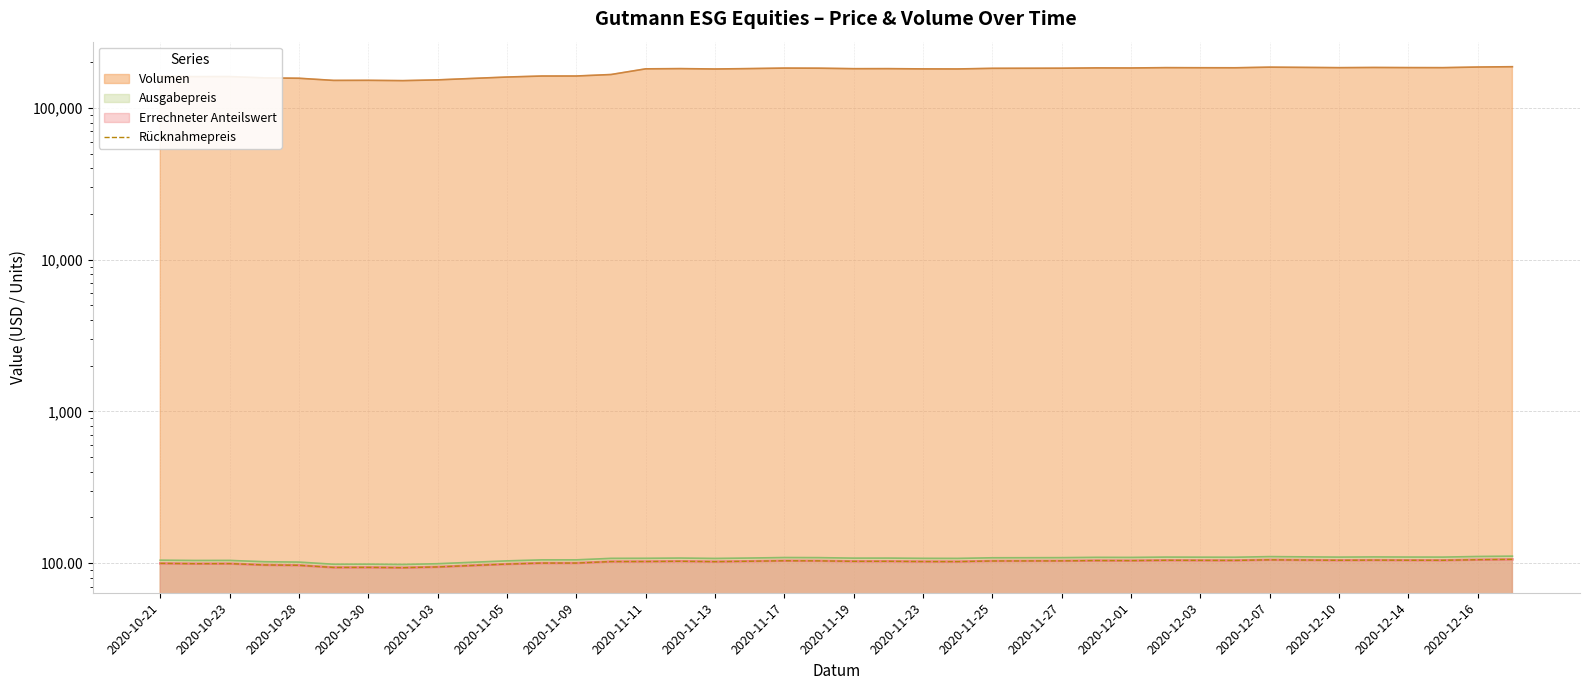

What is the change in value from 2020-10-23 to 39?

+6.7